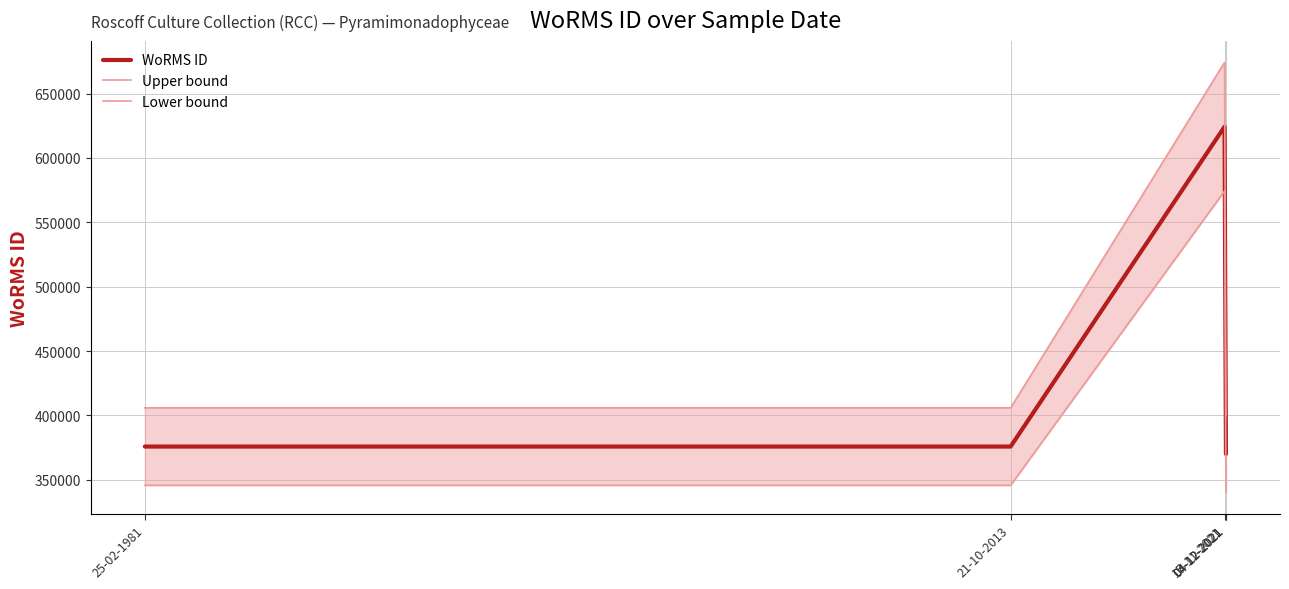

What is the minimum value shown in the chart?

340490.2